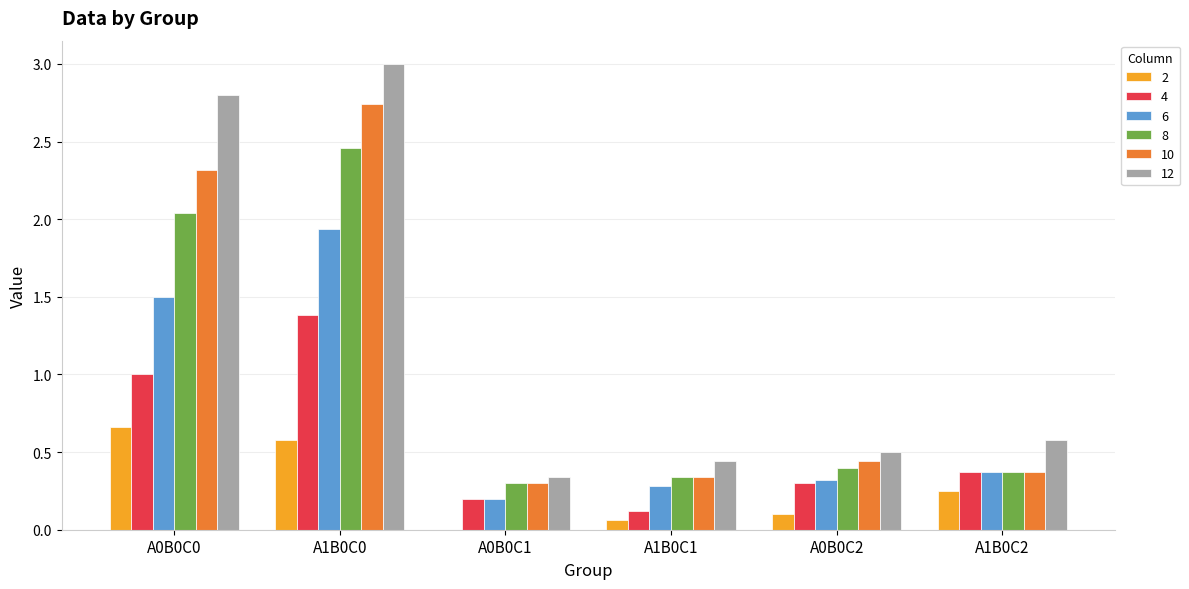

Which label corresponds to the largest value in the chart?

A1B0C0